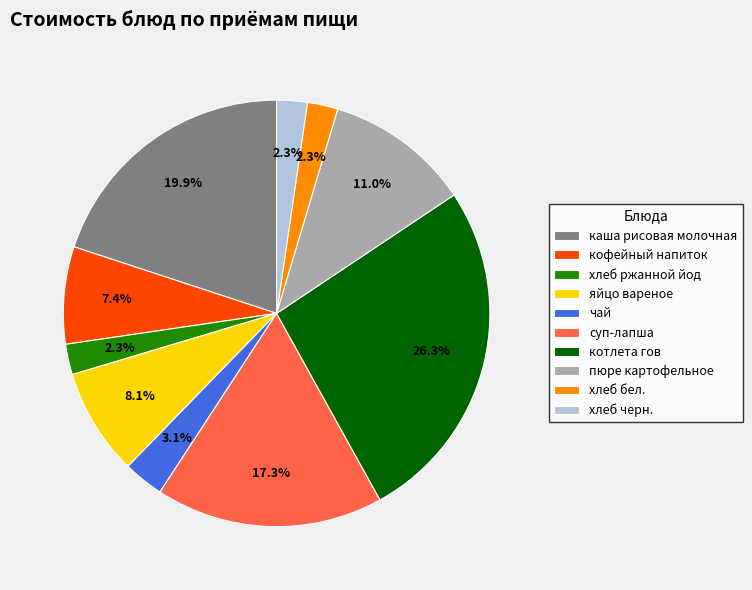

Is it true that суп-лапша is 17% of the pie?

True